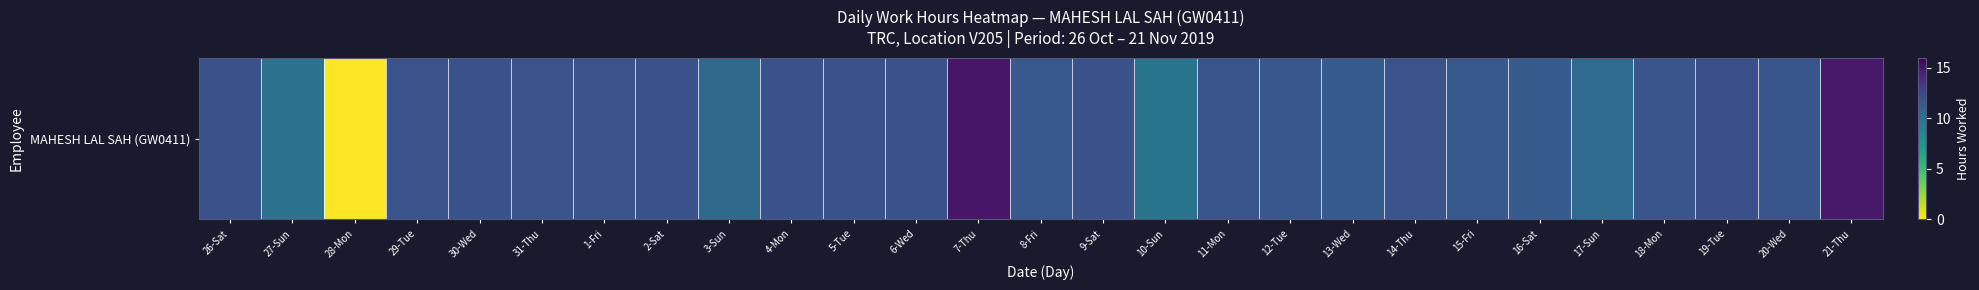

How many series are shown in this chart?

1